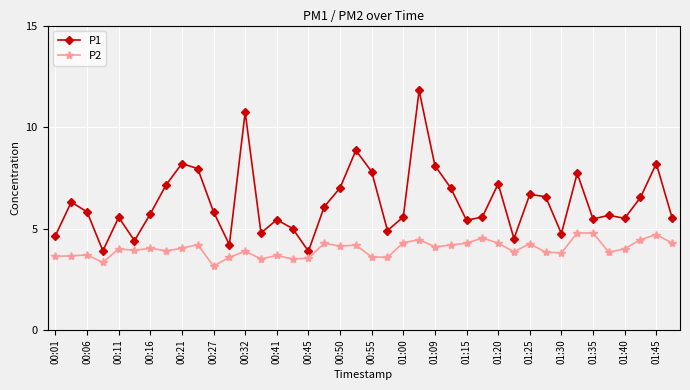

What is the maximum value for P1?

11.8